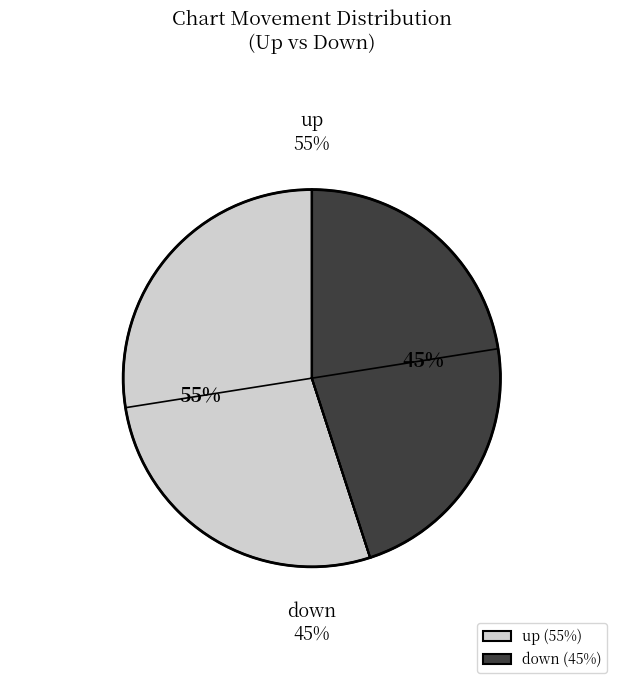

What is the smallest slice in the pie chart?

down